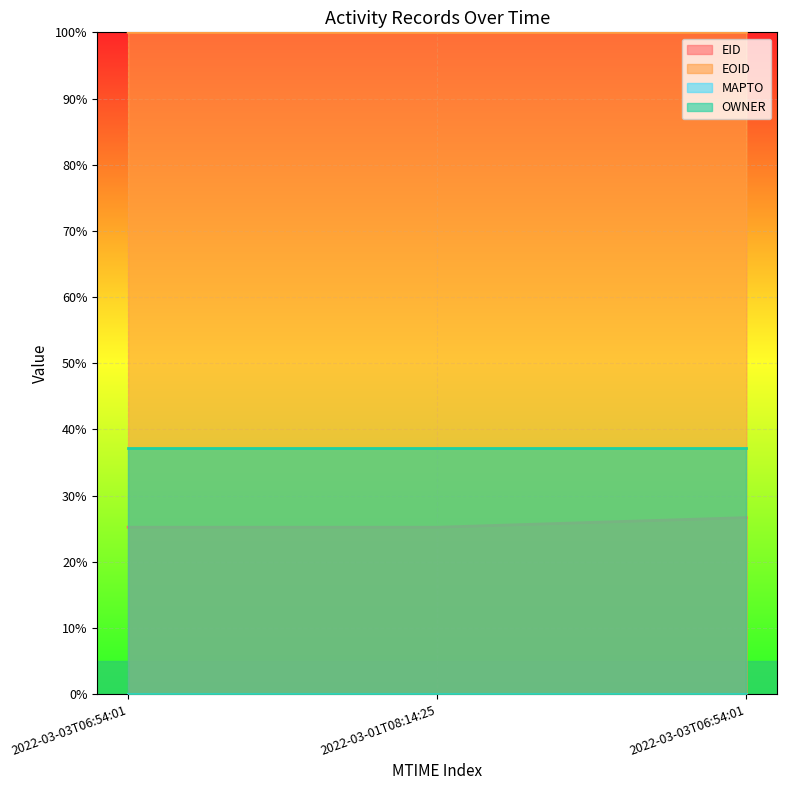

What is the label of the 2nd point from the left?

2022-03-01T08:14:25